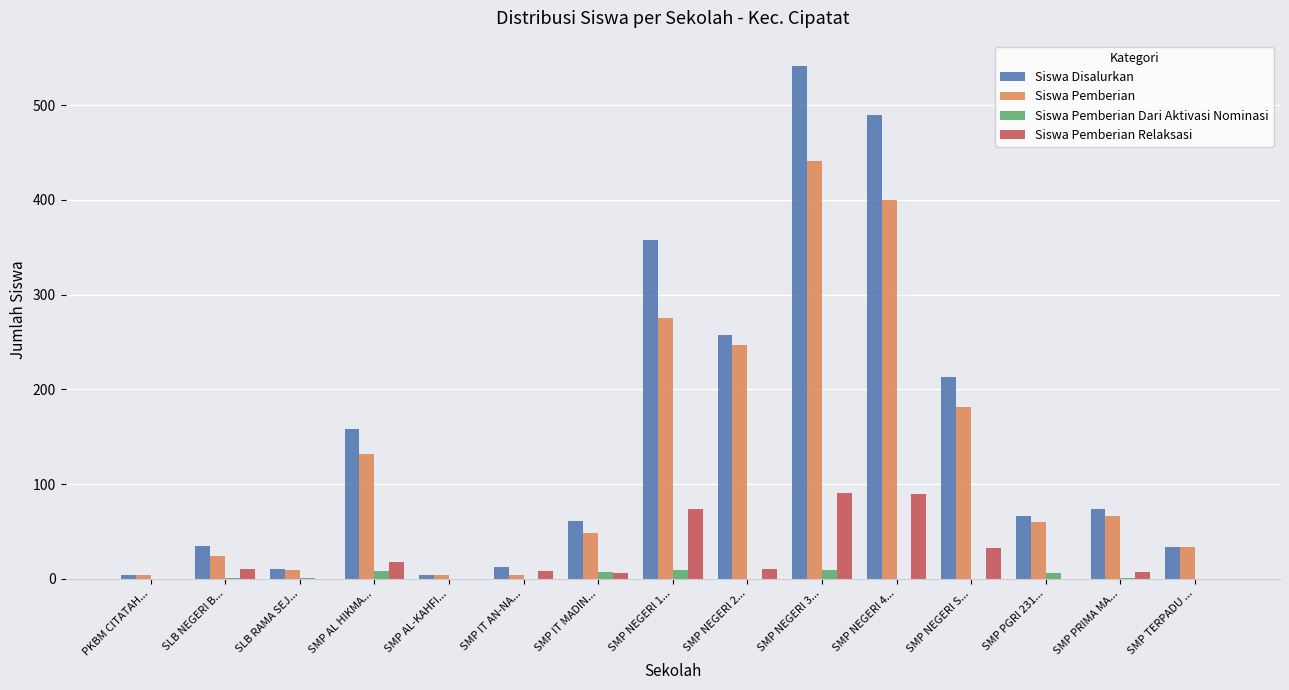

What is the sum of all Siswa Pemberian Dari Aktivasi Nominasi values?

42